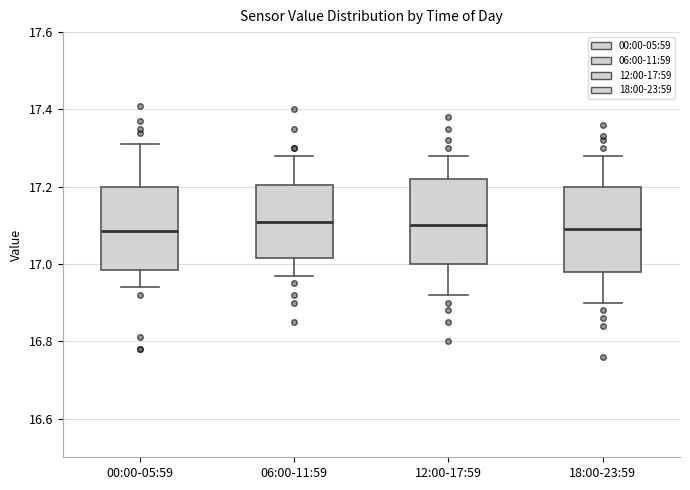

Reading left to right, transcribe this box plot: for each box, give where its median line is, the range the box spans, and where its two whiskers end, as read against the y-axis. The values are not printed on the chart, so give them approximately, as read against the axis.

00:00-05:59: median 17.08, box 16.98 to 17.20, whiskers 16.94 to 17.32
06:00-11:59: median 17.12, box 17.02 to 17.20, whiskers 16.98 to 17.28
12:00-17:59: median 17.10, box 17.00 to 17.22, whiskers 16.92 to 17.28
18:00-23:59: median 17.10, box 16.98 to 17.20, whiskers 16.90 to 17.28